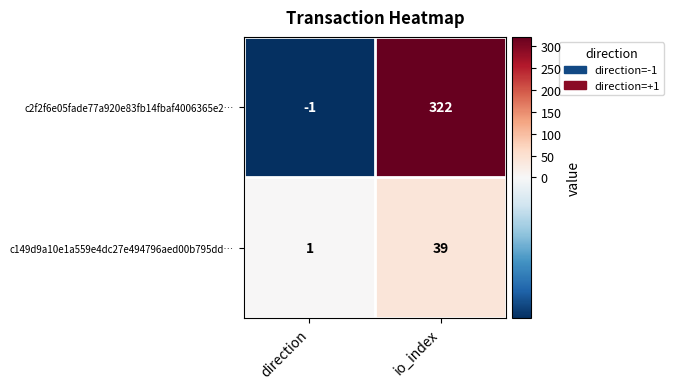

Reading left to right, list all the values displayed in this chart.

c2f2f6e05fade77a920e83fb14fbaf4006365e2…: direction=-1	io_index=322
c149d9a10e1a559e4dc27e494796aed00b795dd…: direction=1	io_index=39